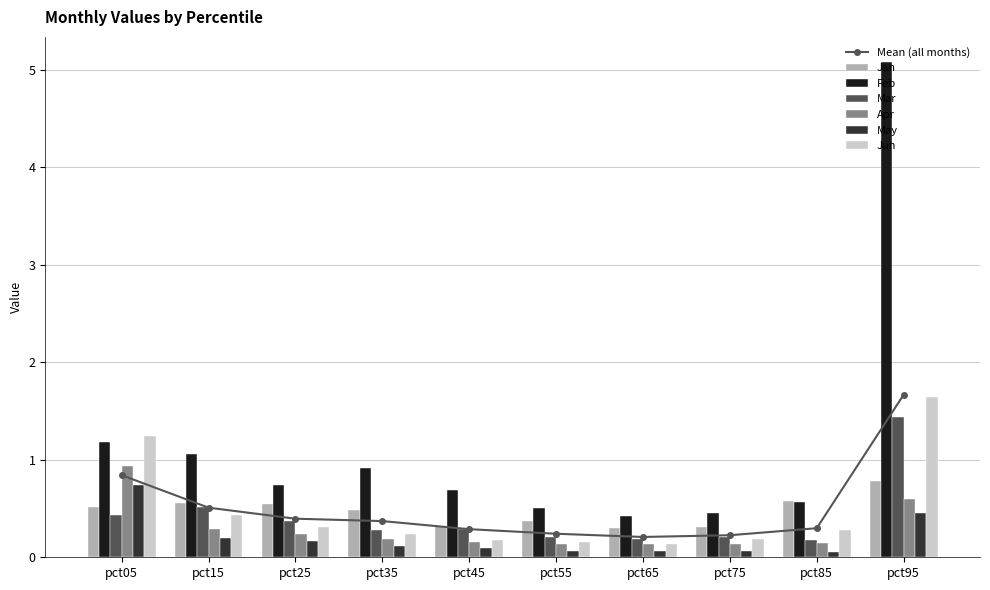

Rank the categories by Jun value from highest to lowest.

pct95, pct05, pct15, pct25, pct85, pct35, pct75, pct45, pct55, pct65